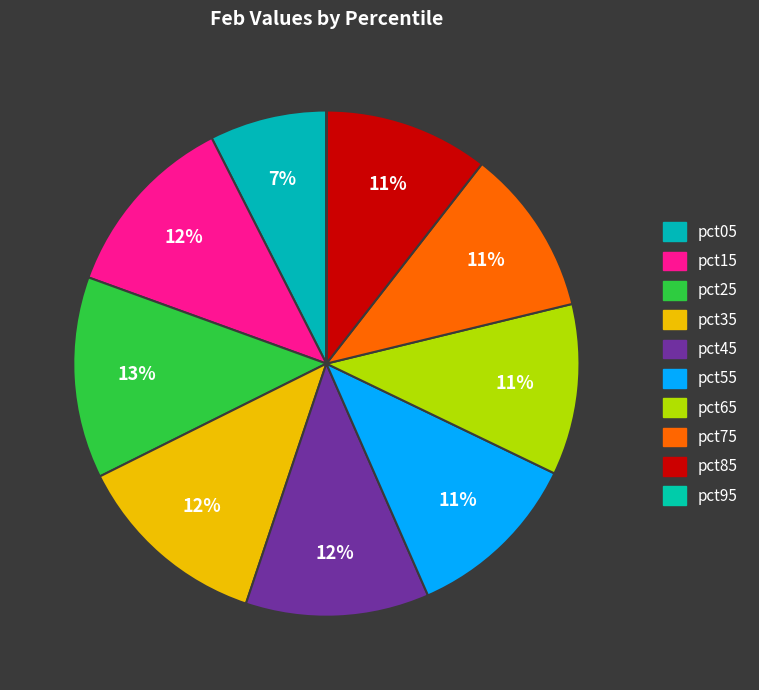

What portion of the pie excludes pct55?

88.7%